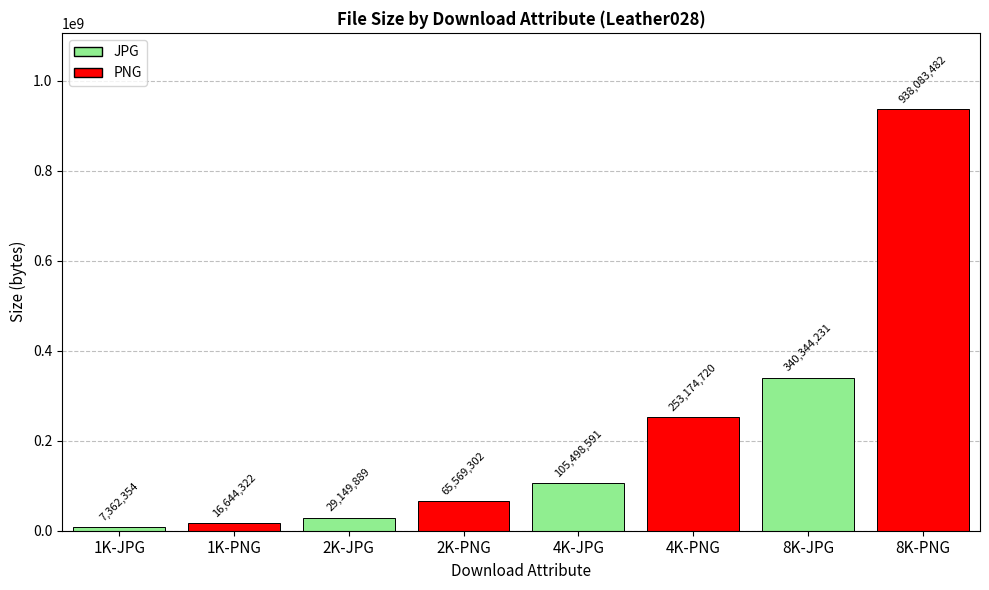

How many bars are there in total?

8